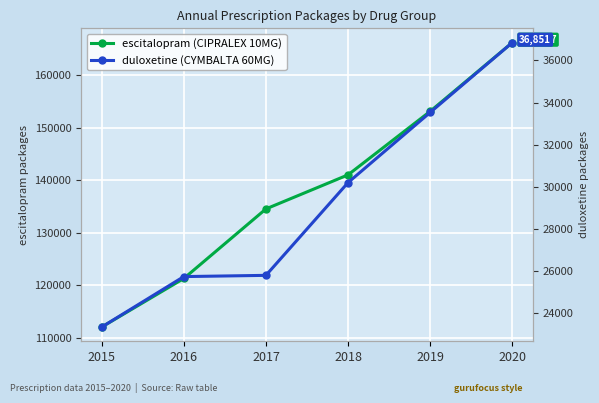

How many lines are shown in the chart?

2